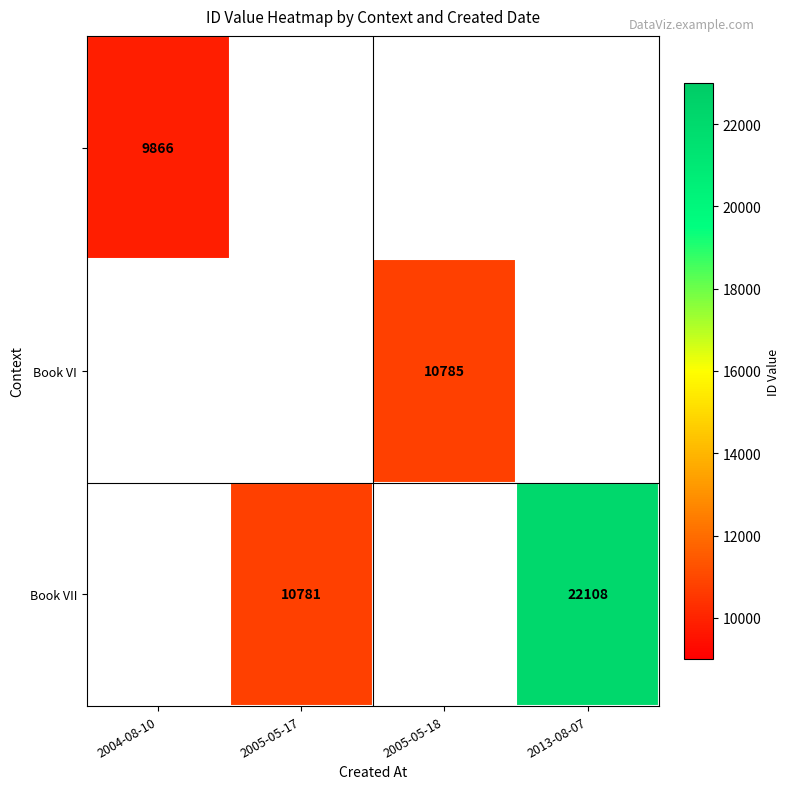

How many categories are shown in the chart?

4